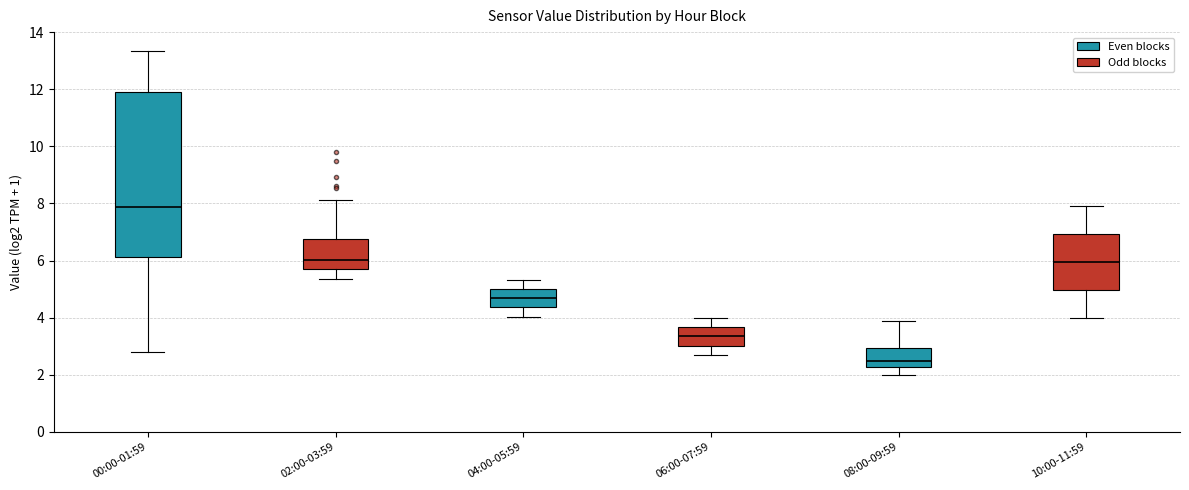

Reading left to right, transcribe this box plot: for each box, give where its median line is, the range the box spans, and where its two whiskers end, as read against the y-axis. The values are not printed on the chart, so give them approximately, as read against the axis.

00:00-01:59: median 7.8, box 6.2 to 12.0, whiskers 2.8 to 13.4
02:00-03:59: median 6.0, box 5.6 to 6.8, whiskers 5.4 to 8.2
04:00-05:59: median 4.6, box 4.4 to 5.0, whiskers 4.0 to 5.4
06:00-07:59: median 3.4, box 3.0 to 3.6, whiskers 2.8 to 4.0
08:00-09:59: median 2.6, box 2.2 to 3.0, whiskers 2.0 to 4.0
10:00-11:59: median 6.0, box 5.0 to 7.0, whiskers 4.0 to 8.0